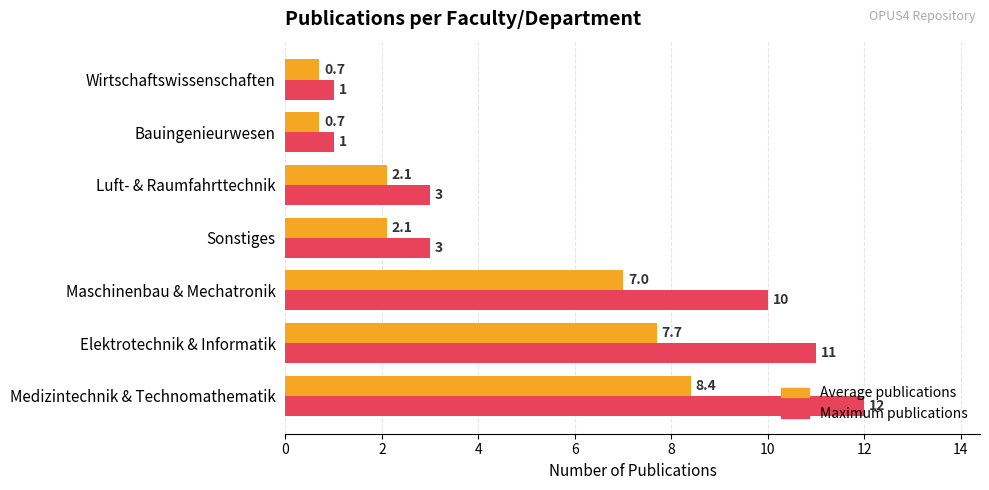

Rank the series by their average value, from highest to lowest.

Maximum publications, Average publications